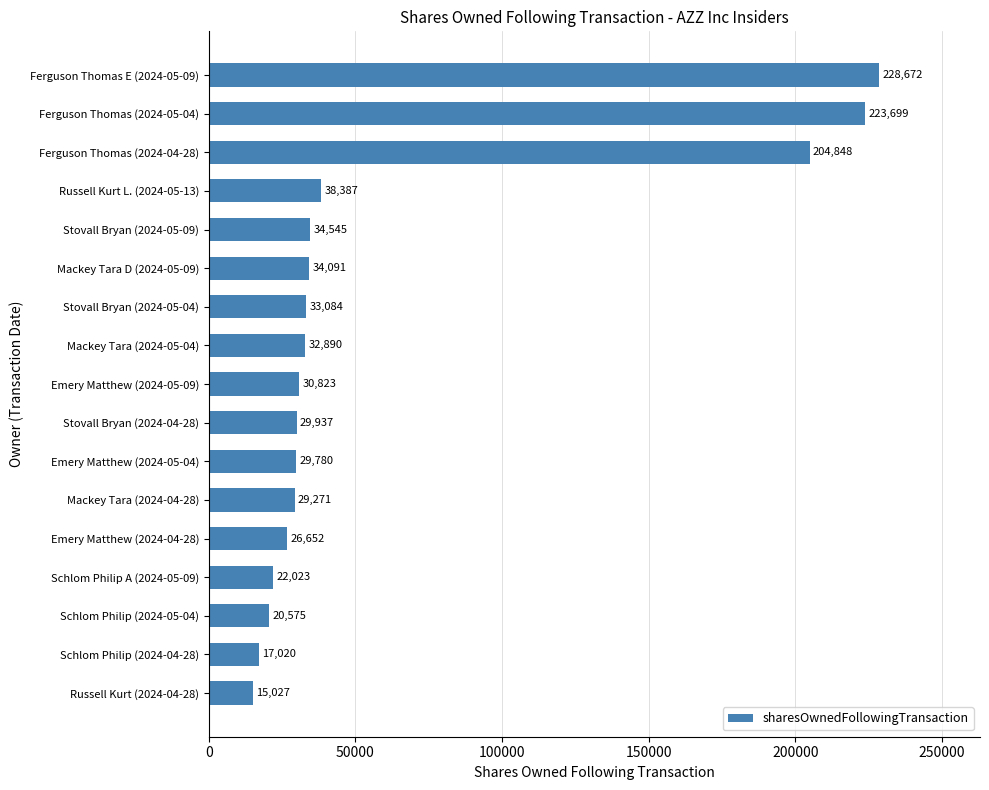

Which has a higher value, Ferguson Thomas E (2024-05-09) or Schlom Philip (2024-05-04)?

Ferguson Thomas E (2024-05-09)